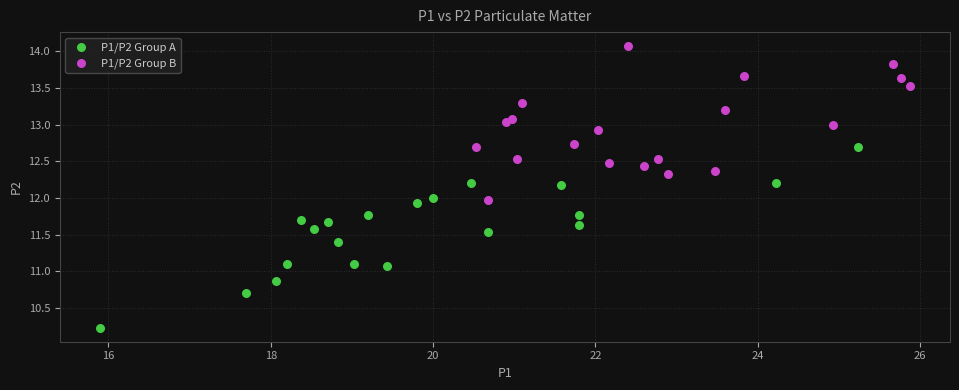

What are all the series names shown in the legend?

P1/P2 Group A, P1/P2 Group B